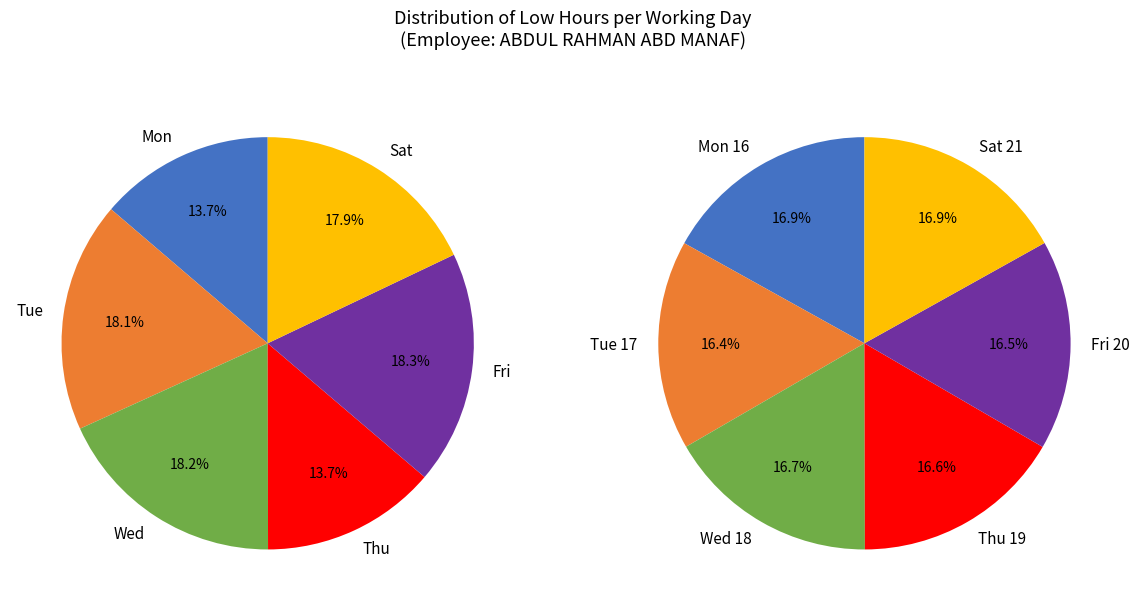

Is Wed 25 the majority of the pie?

No